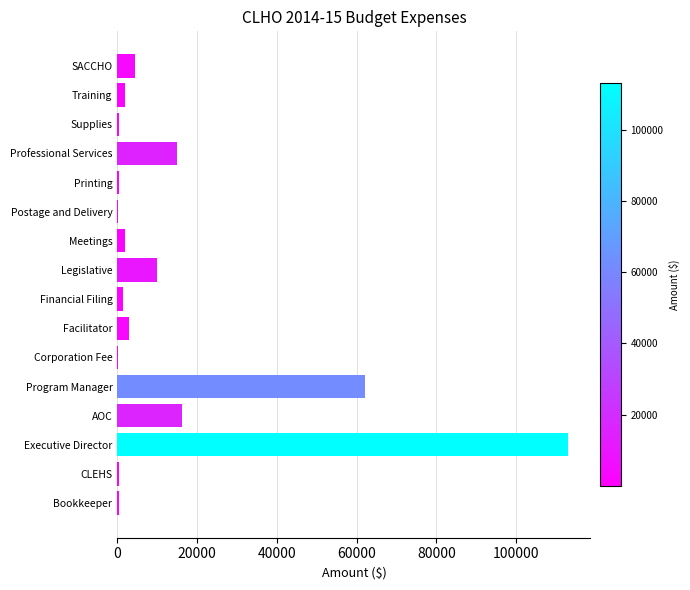

Which label corresponds to the largest value in the chart?

Executive Director